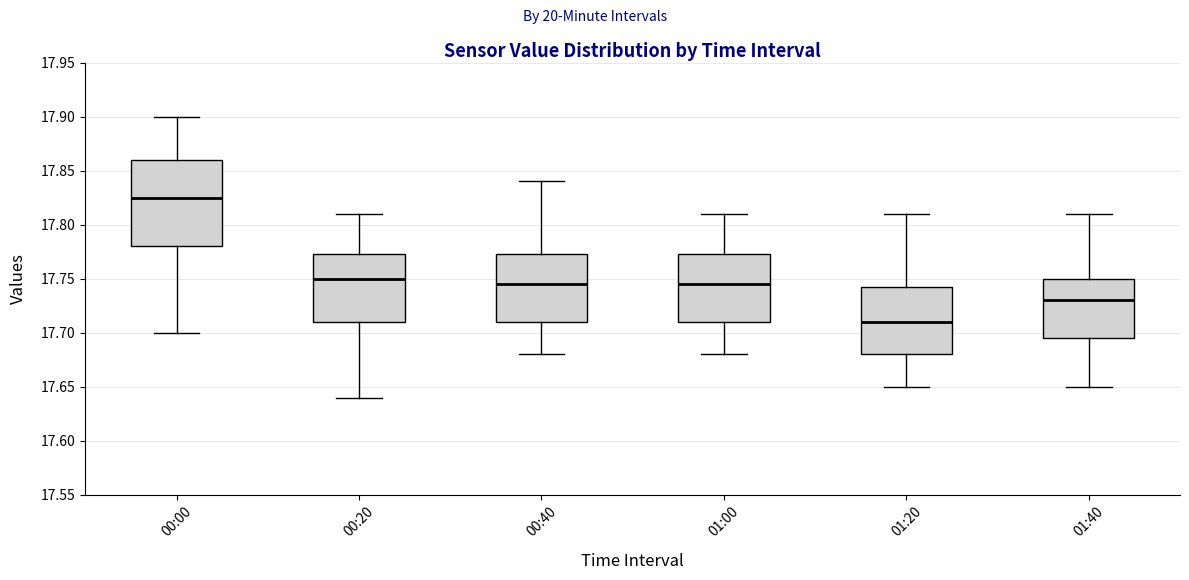

Where does the upper whisker of the box for 01:00 end on the y-axis? The values are not printed on the chart, so give them approximately, as read against the axis.

17.810